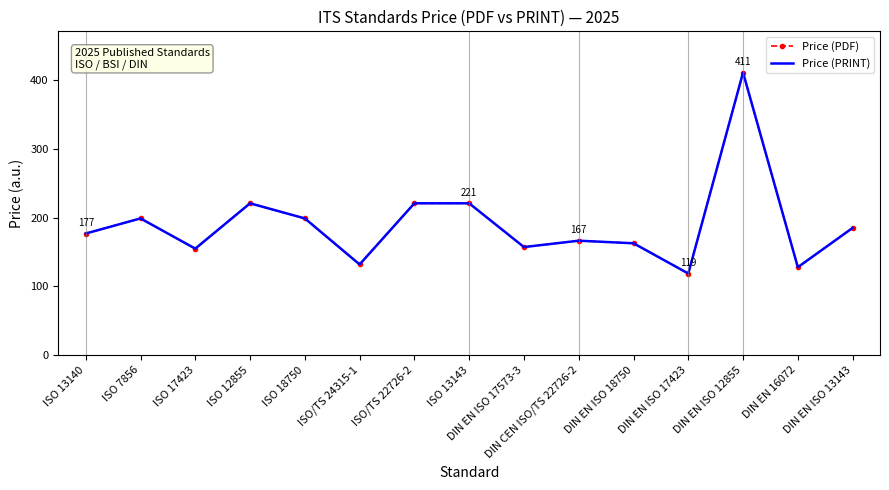

Which has a higher value, ISO 18750 or DIN EN ISO 18750?

ISO 18750